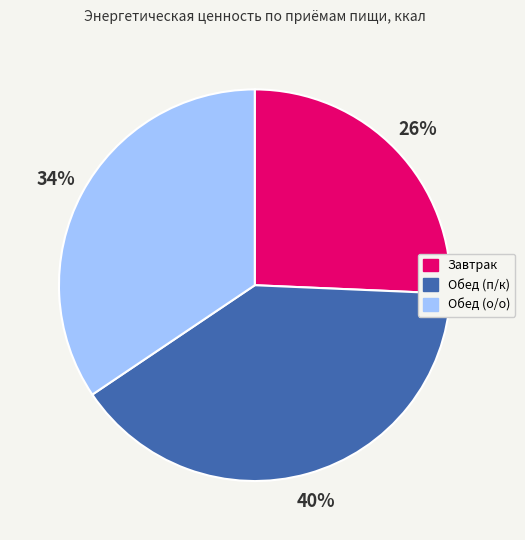

To the nearest percent, what is the average slice percentage?

33%